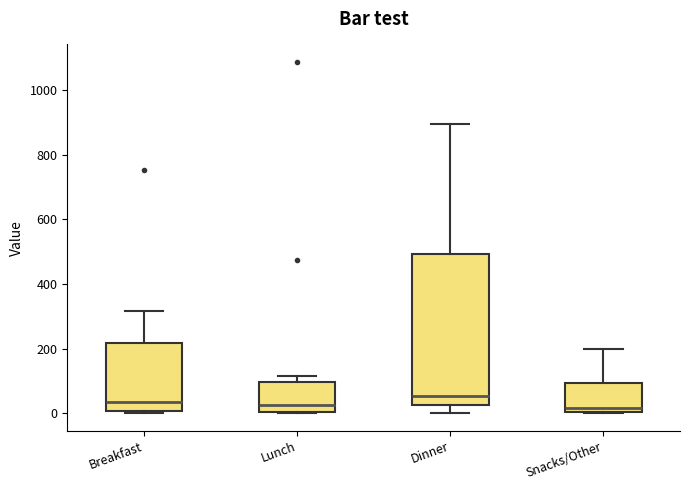

Reading left to right, transcribe this box plot: for each box, give where its median line is, the range the box spans, and where its two whiskers end, as read against the y-axis. The values are not printed on the chart, so give them approximately, as read against the axis.

Breakfast: median 40, box 0 to 220, whiskers 0 to 320
Lunch: median 20, box 0 to 100, whiskers 0 to 120
Dinner: median 60, box 20 to 500, whiskers 0 to 900
Snacks/Other: median 20, box 0 to 100, whiskers 0 to 200